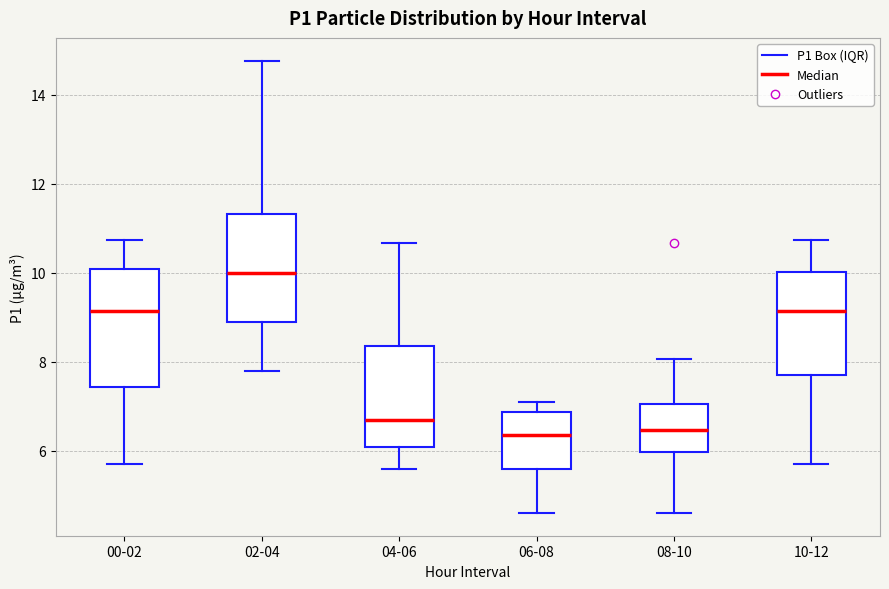

Reading left to right, read every box against the y-axis: the position of its median line, the range the box covers, and the ends of its whiskers. The values are not printed on the chart, so give them approximately, as read against the axis.

00-02: median 9.2, box 7.4 to 10.0, whiskers 5.8 to 10.8
02-04: median 10.0, box 8.8 to 11.4, whiskers 7.8 to 14.8
04-06: median 6.6, box 6.0 to 8.4, whiskers 5.6 to 10.6
06-08: median 6.4, box 5.6 to 6.8, whiskers 4.6 to 7.2
08-10: median 6.4, box 6.0 to 7.0, whiskers 4.6 to 8.0
10-12: median 9.2, box 7.8 to 10.0, whiskers 5.8 to 10.8